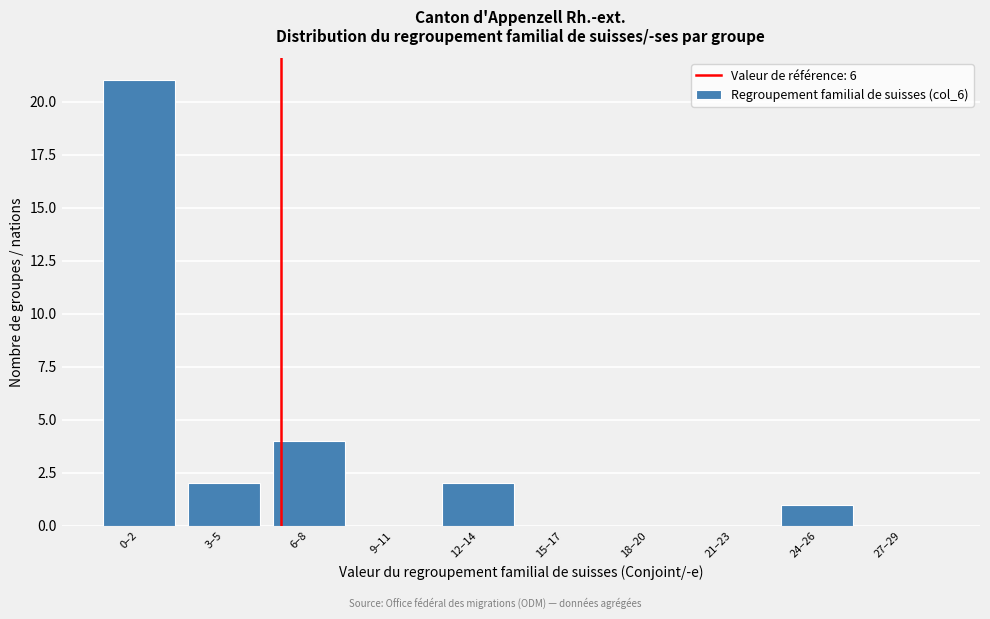

Reading right to left, transcribe all the data shown in this chart.

27–29=0	24–26=1	21–23=0	18–20=0	15–17=0	12–14=2	9–11=0	6–8=4	3–5=2	0–2=21